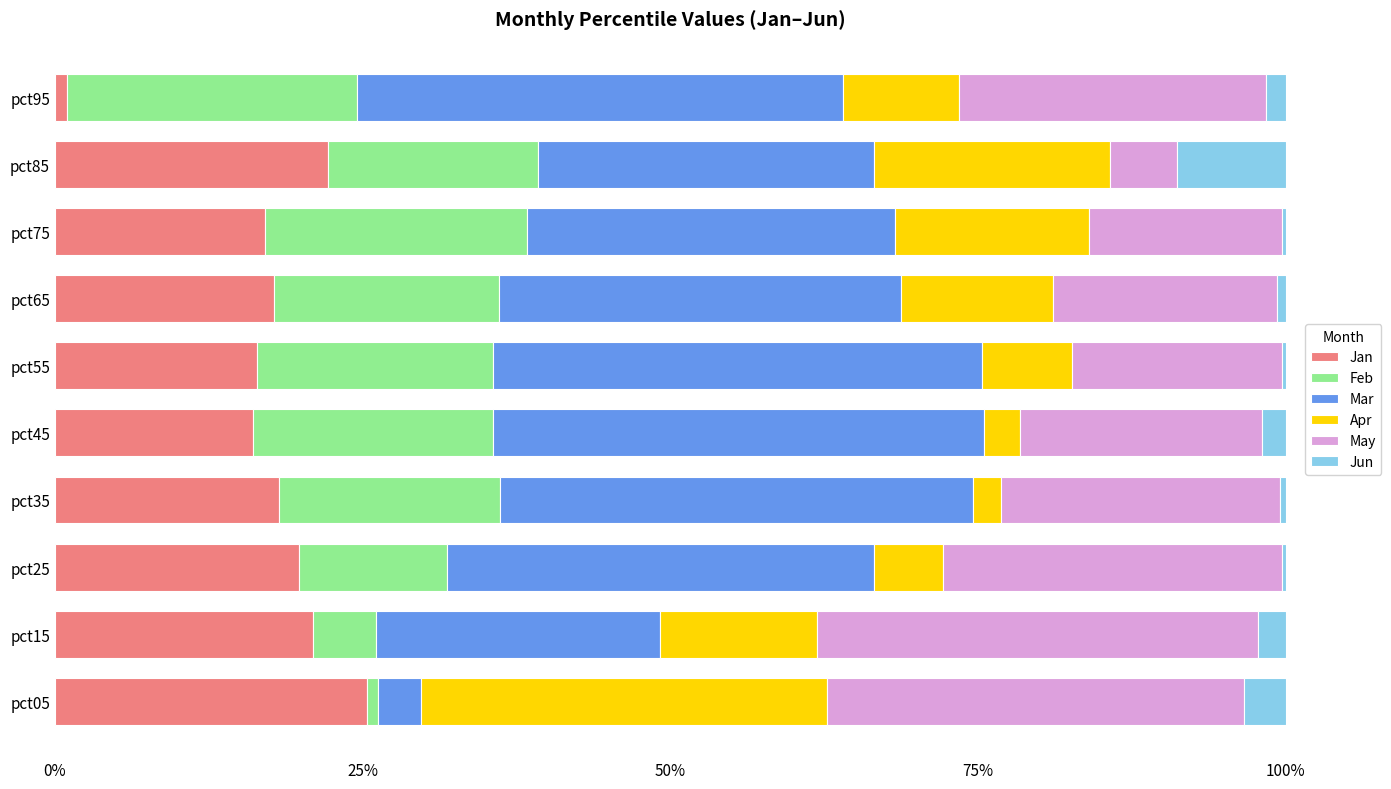

The value of Jan at pct85 is 22.2. True or false?

True